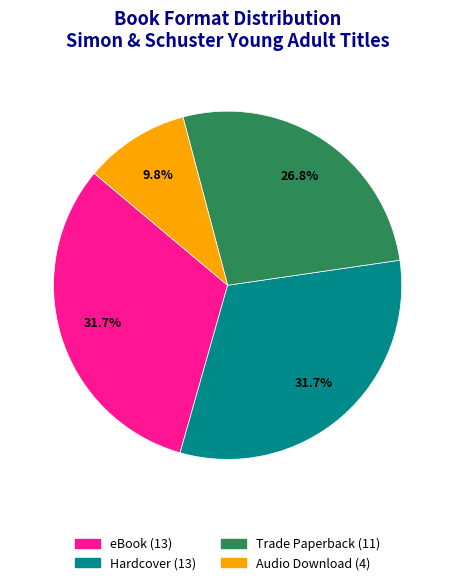

What is the total percentage of Hardcover and Trade Paperback?

58.5%